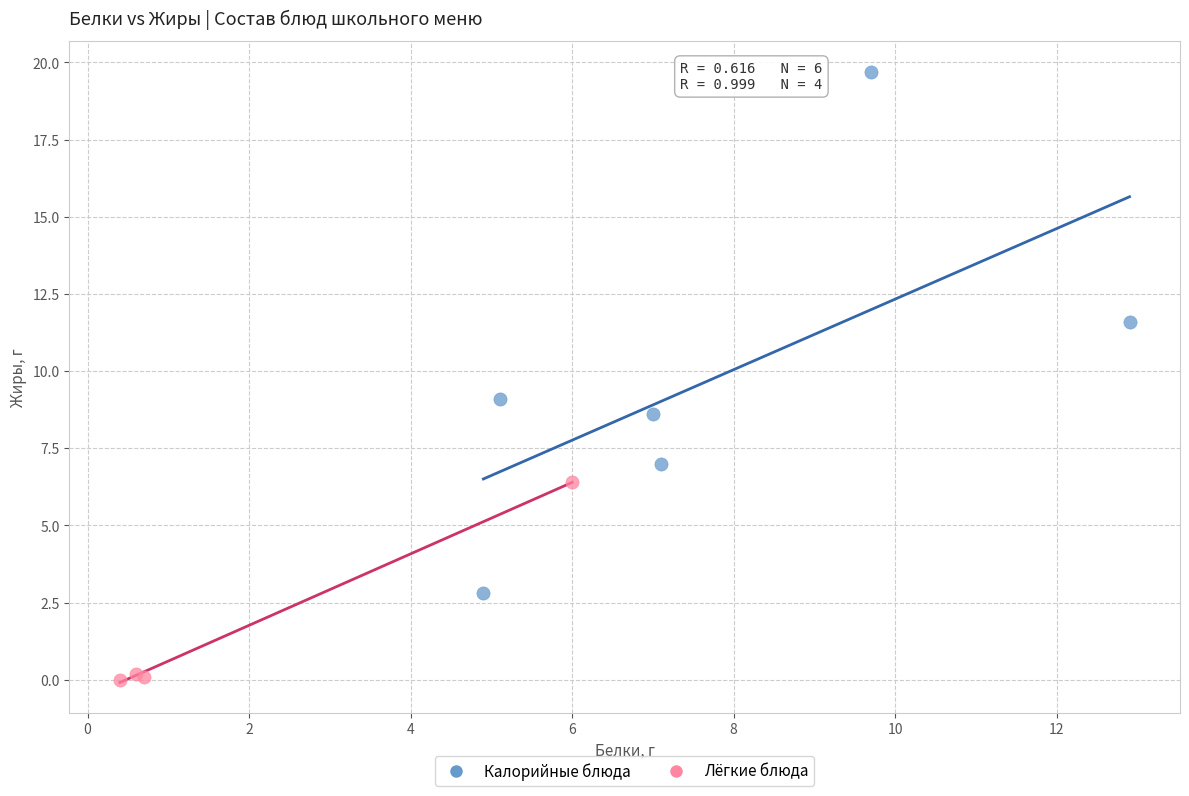

Which series contains the lowest Y value?

Лёгкие блюда